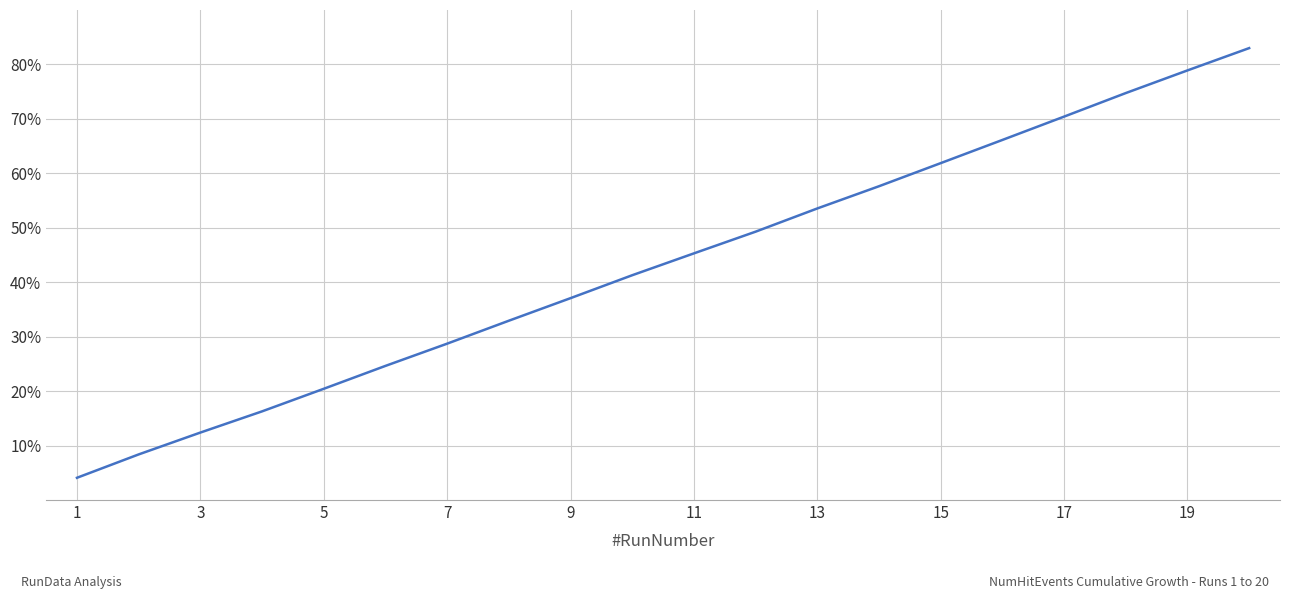

Count the number of data series in this chart.

1